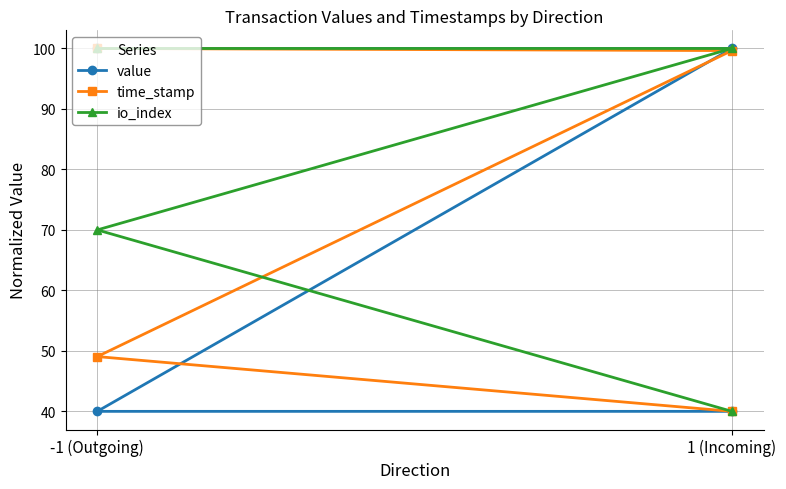

Reading right to left, extract all data points from this chart.

value: 40.0	40.0	100.0	100.0
time_stamp: 40.0	49.1	99.6	100.0
io_index: 40.0	70.0	100.0	100.0